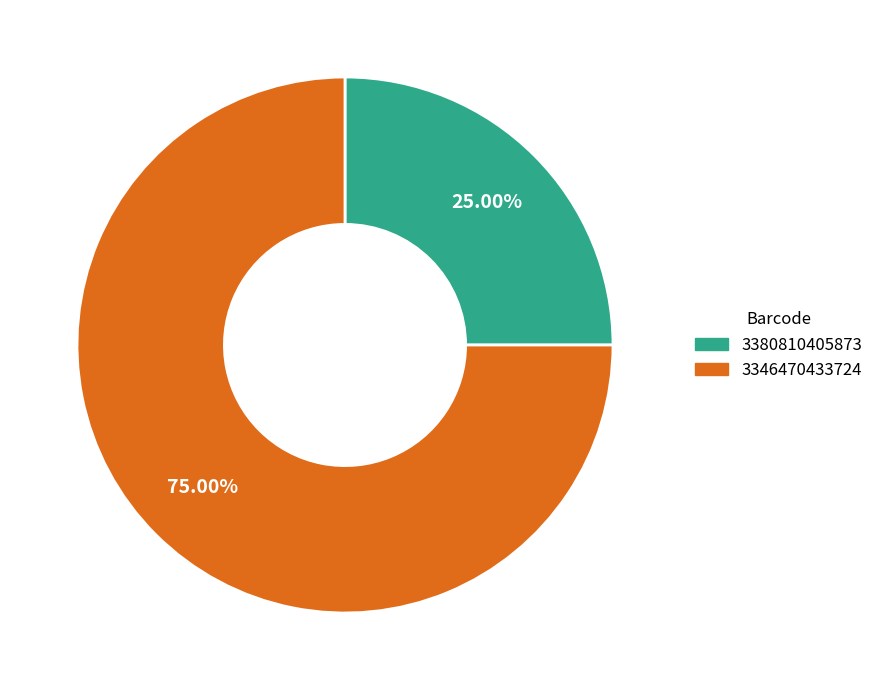

Rank the categories by value from lowest to highest.

3380810405873, 3346470433724